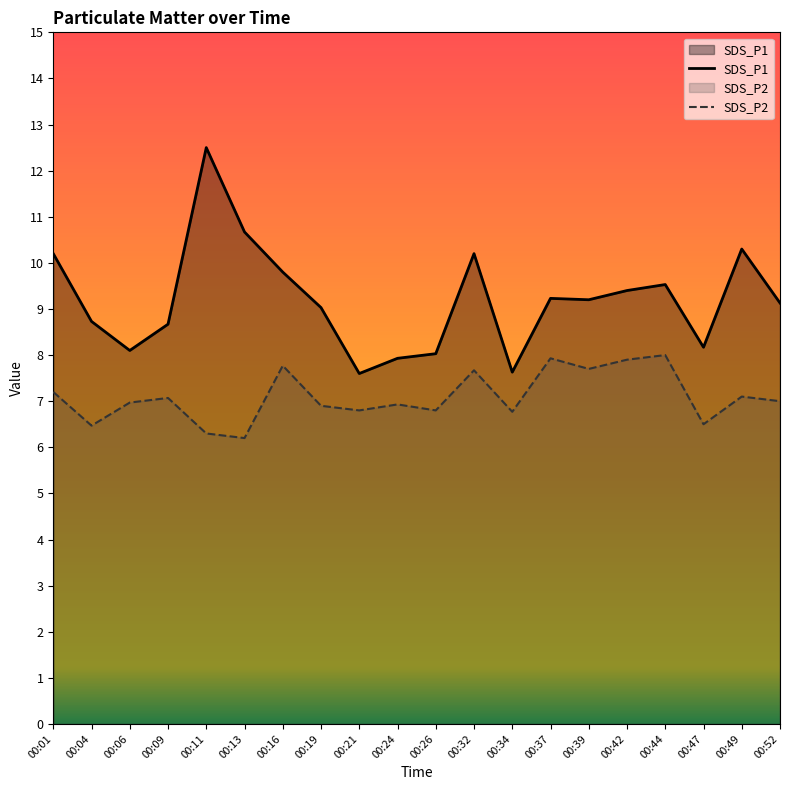

How many data points in SDS_P1 are above 9?

12